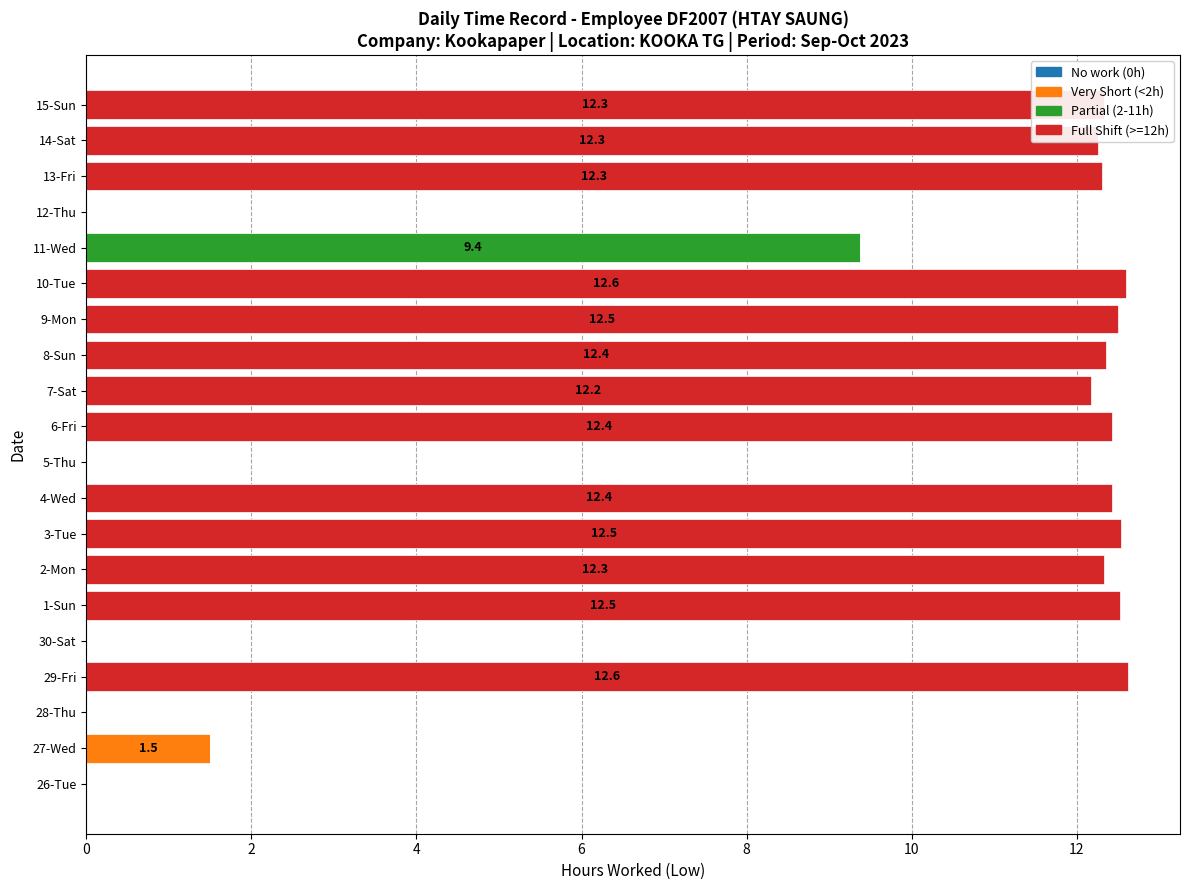

What is the maximum value for Very Short (<2h)?

1.5